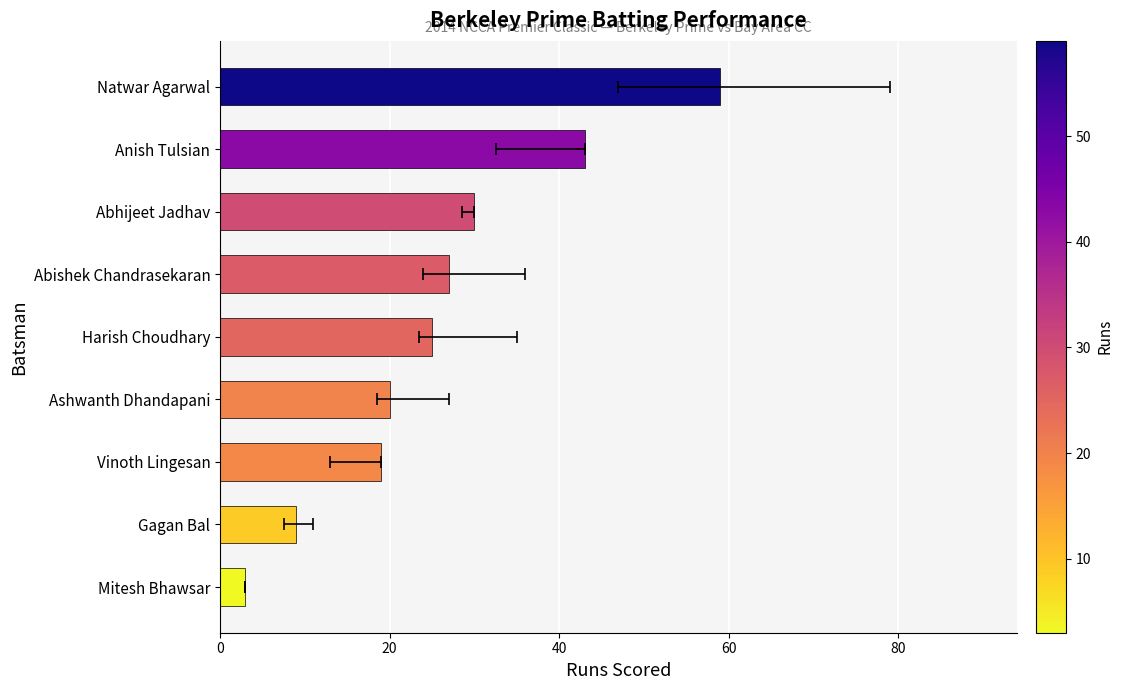

True or false: the data shows 3 at Mitesh Bhawsar.

True